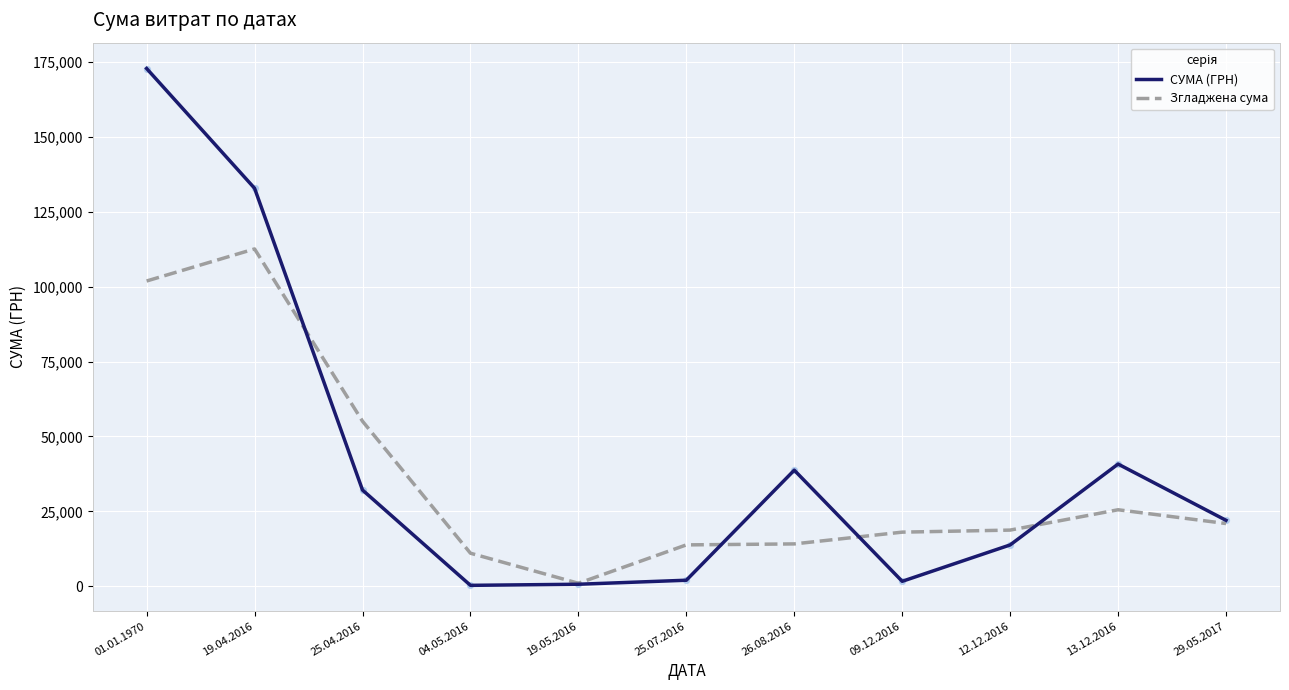

What are all the series names shown in the legend?

СУМА (ГРН), Згладжена сума